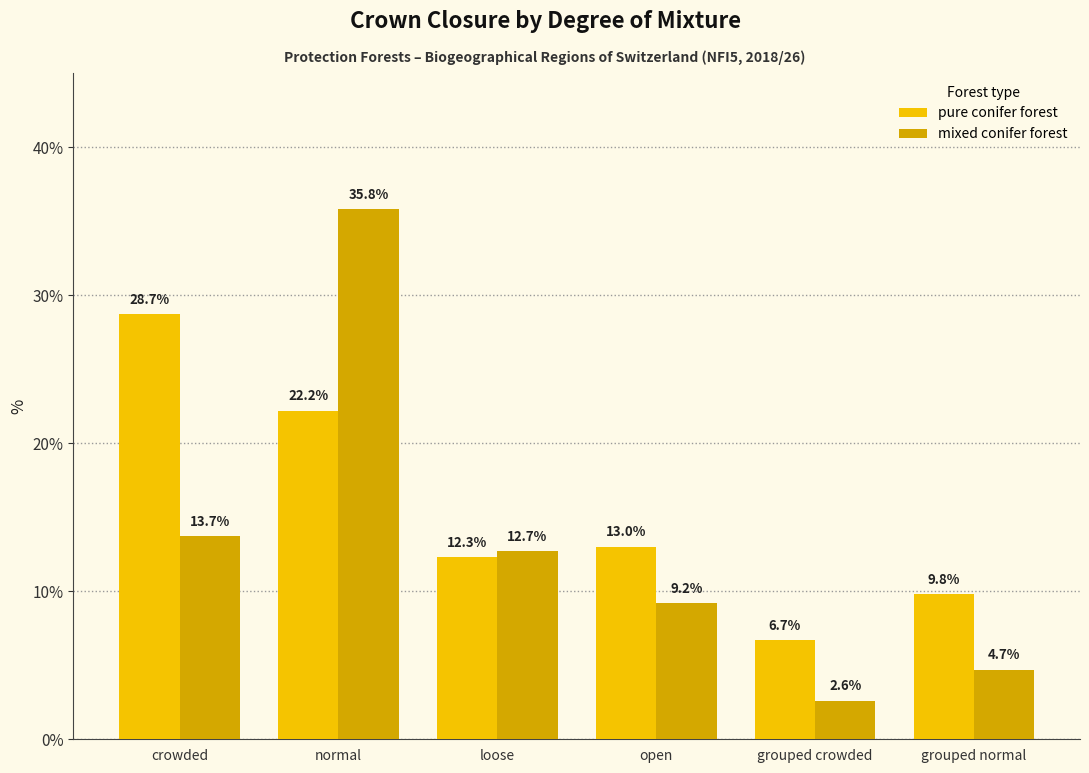

How many categories are shown in the chart?

6